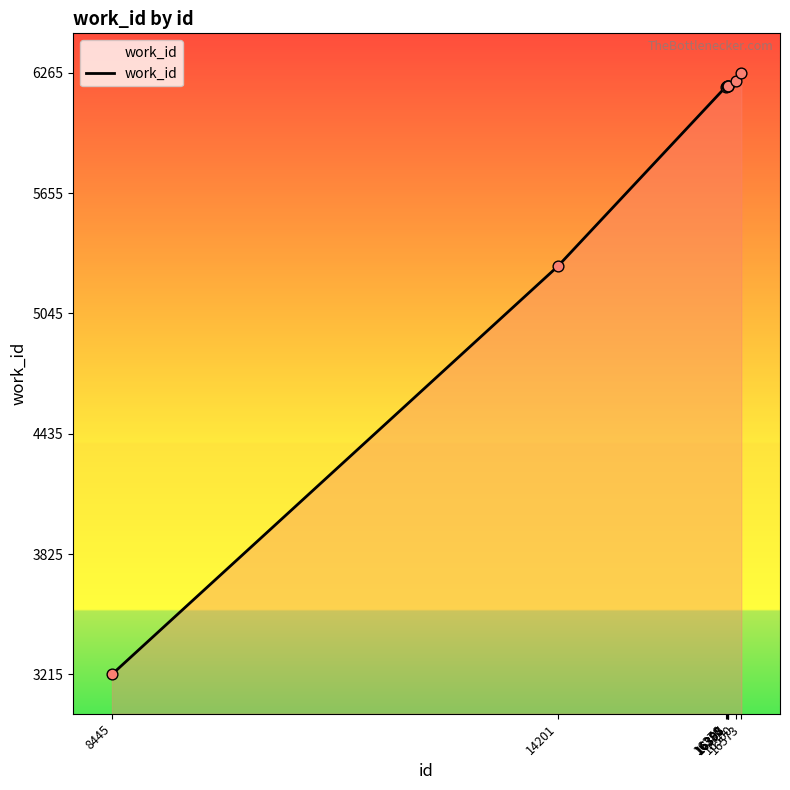

What is the change in value from 14201 to 16573?

+982